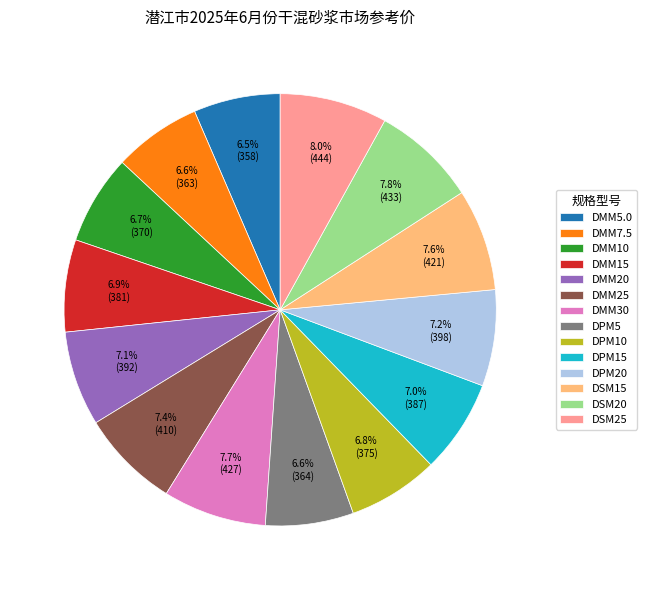

Is there a majority slice in this chart?

No